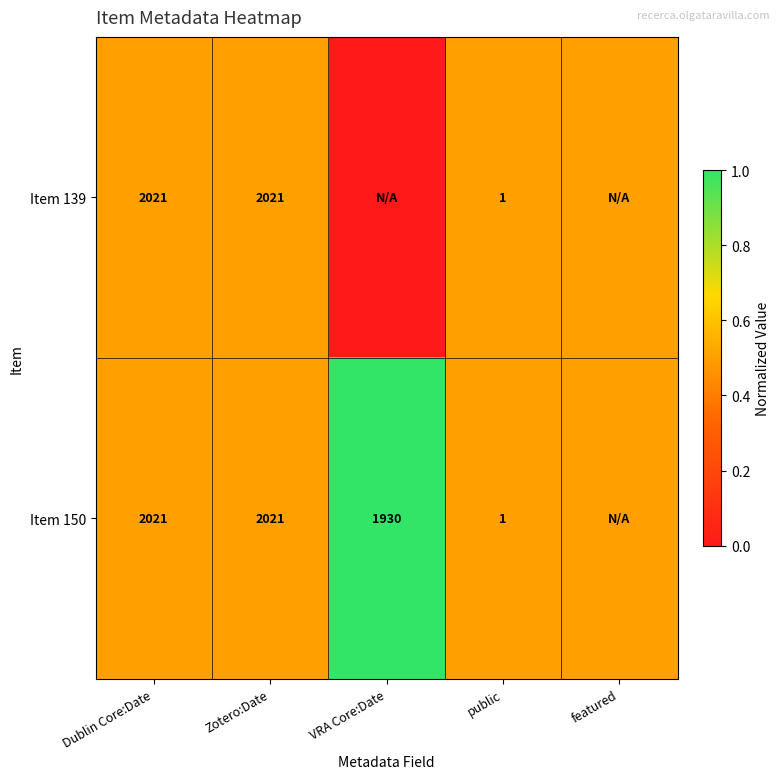

Is it true that Item 150 equals 1930.0 at VRA Core:Date?

True